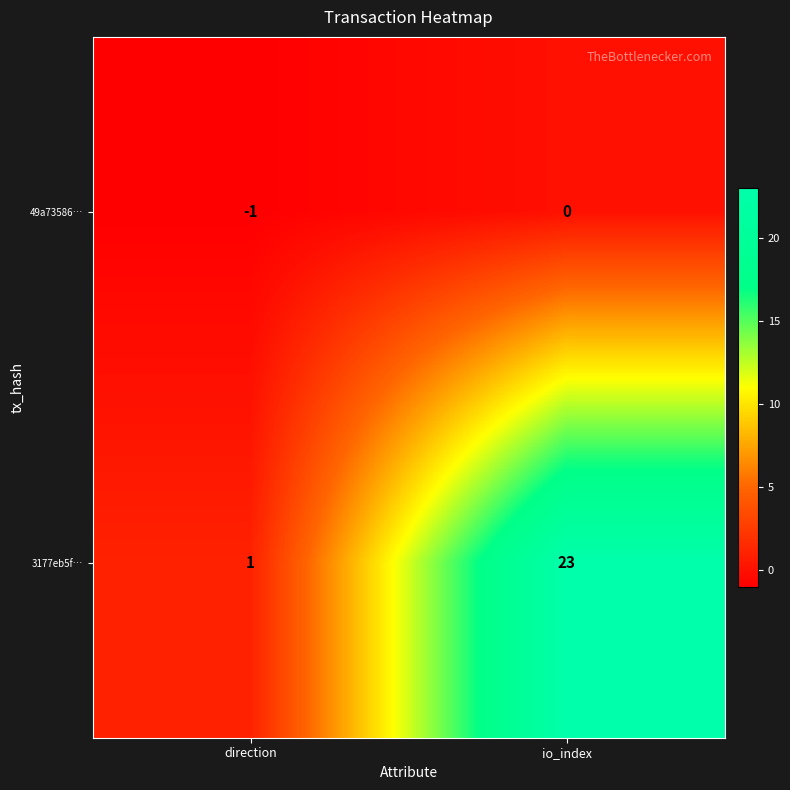

Which series has the largest range (max minus min)?

3177eb5f…